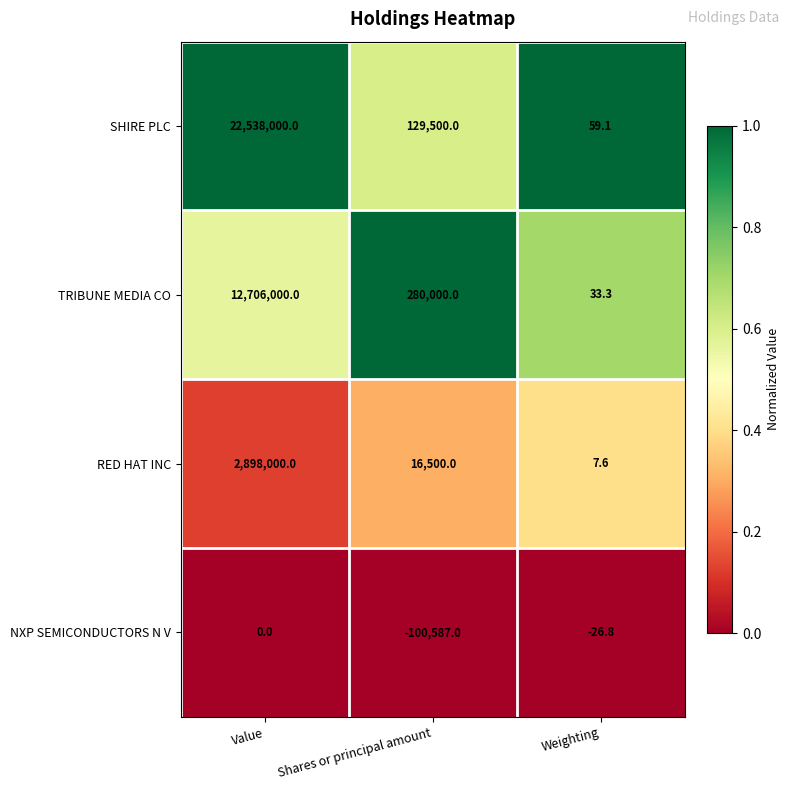

True or false: SHIRE PLC has a value of 59.1 at Weighting.

True